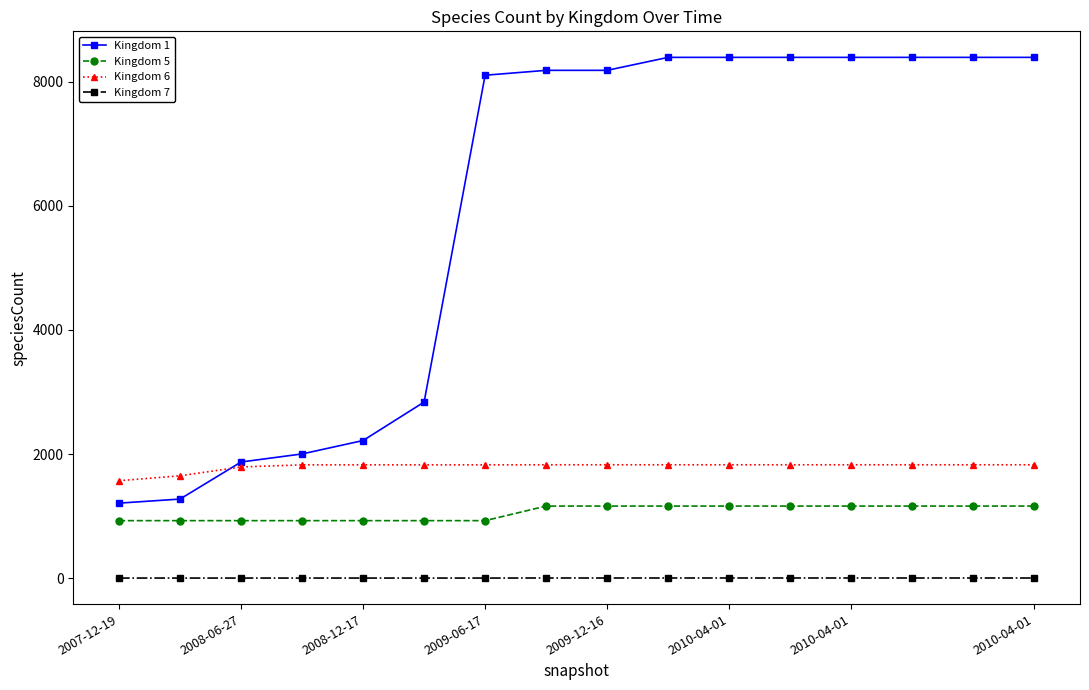

What is the maximum value shown in the chart?

8393